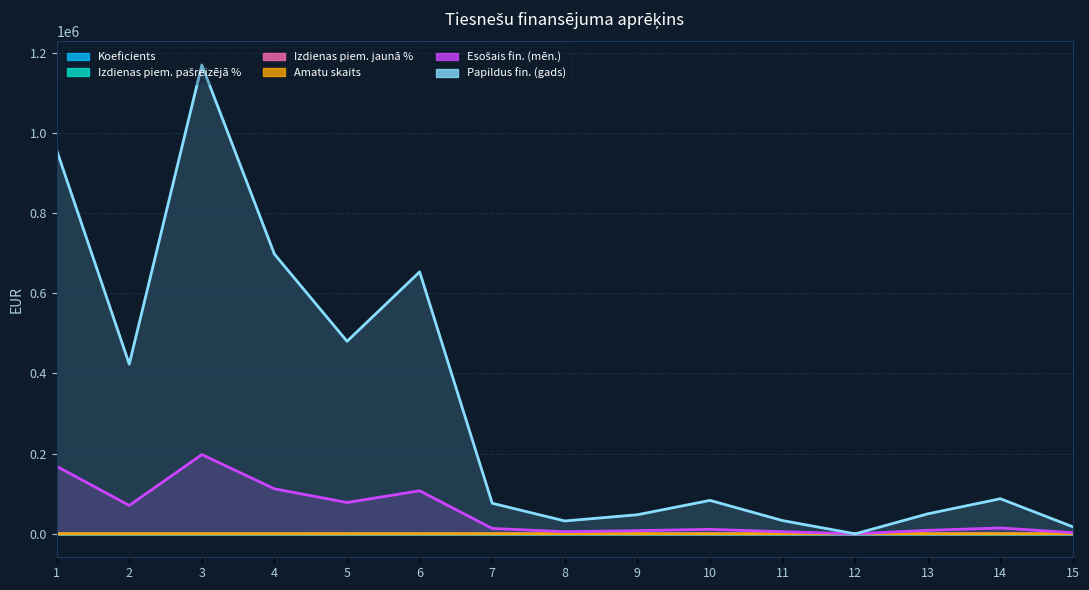

How many data points in amatu_skaits are less than 5?

6